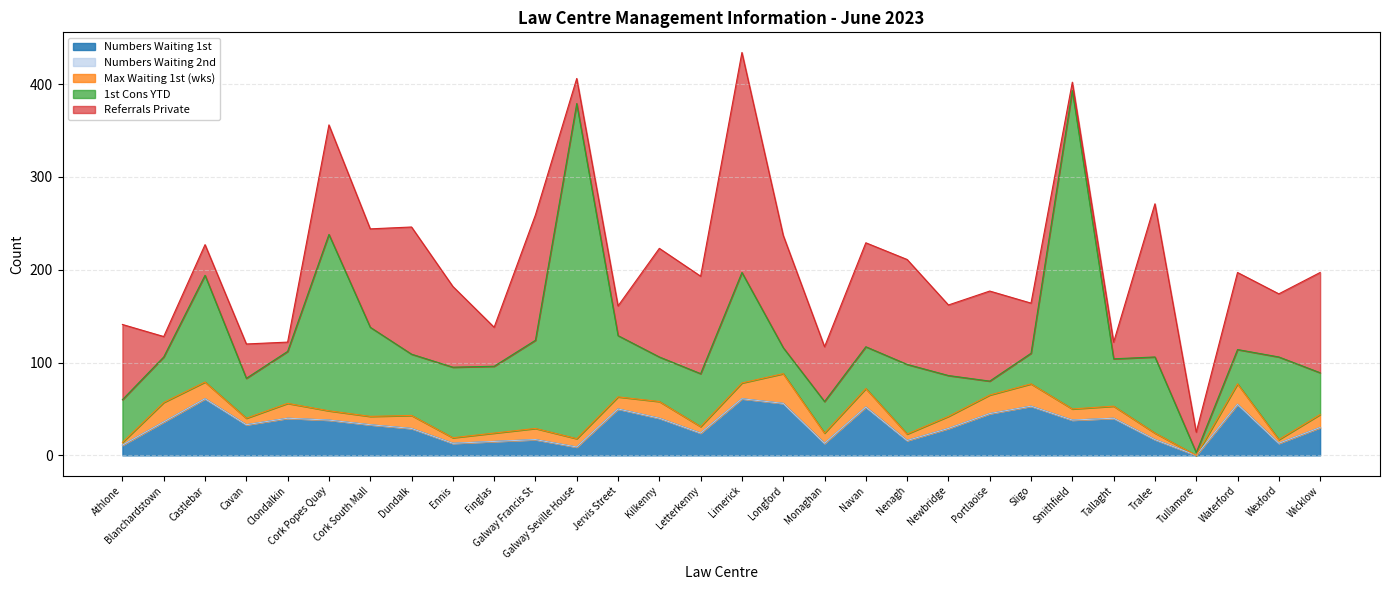

At how many categories does at least one series exceed 236?

3